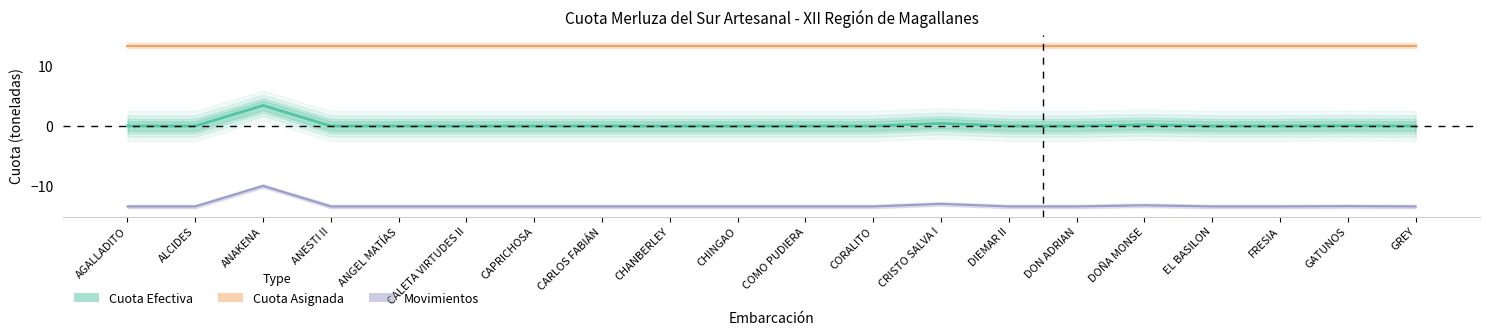

What is the average value?

0.2